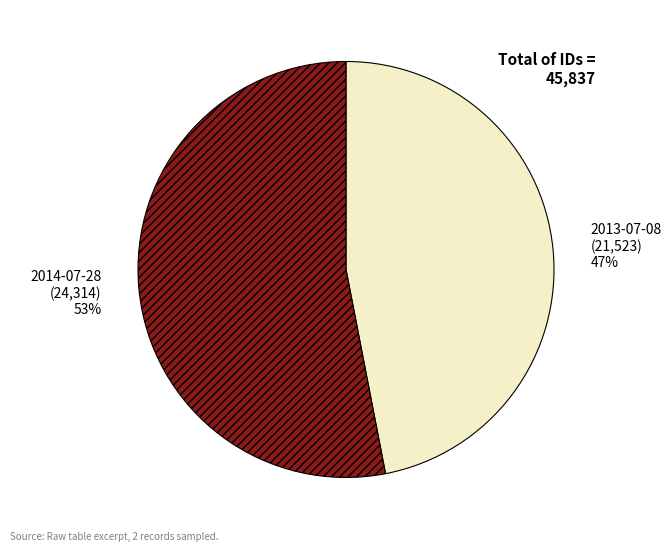

Which slice represents more than half of the pie?

2014-07-28